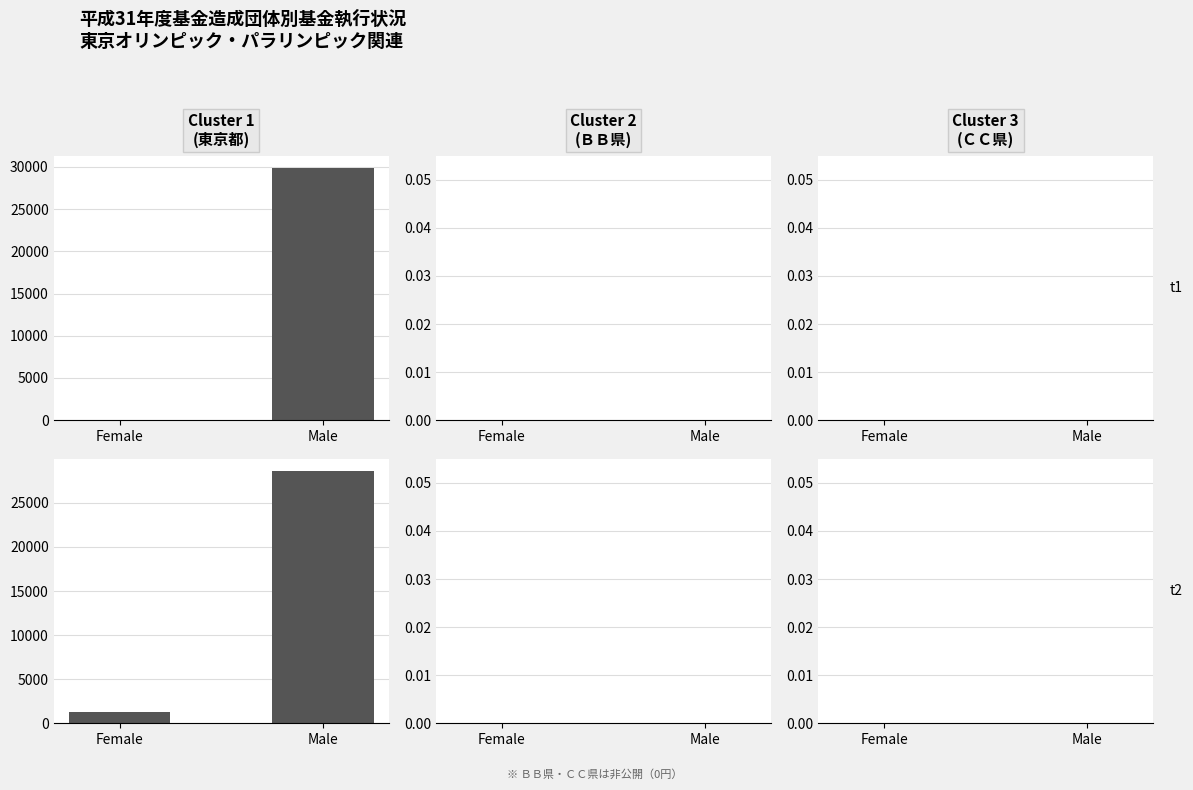

Rank the categories by ＢＢ県 value from lowest to highest.

Female, Male